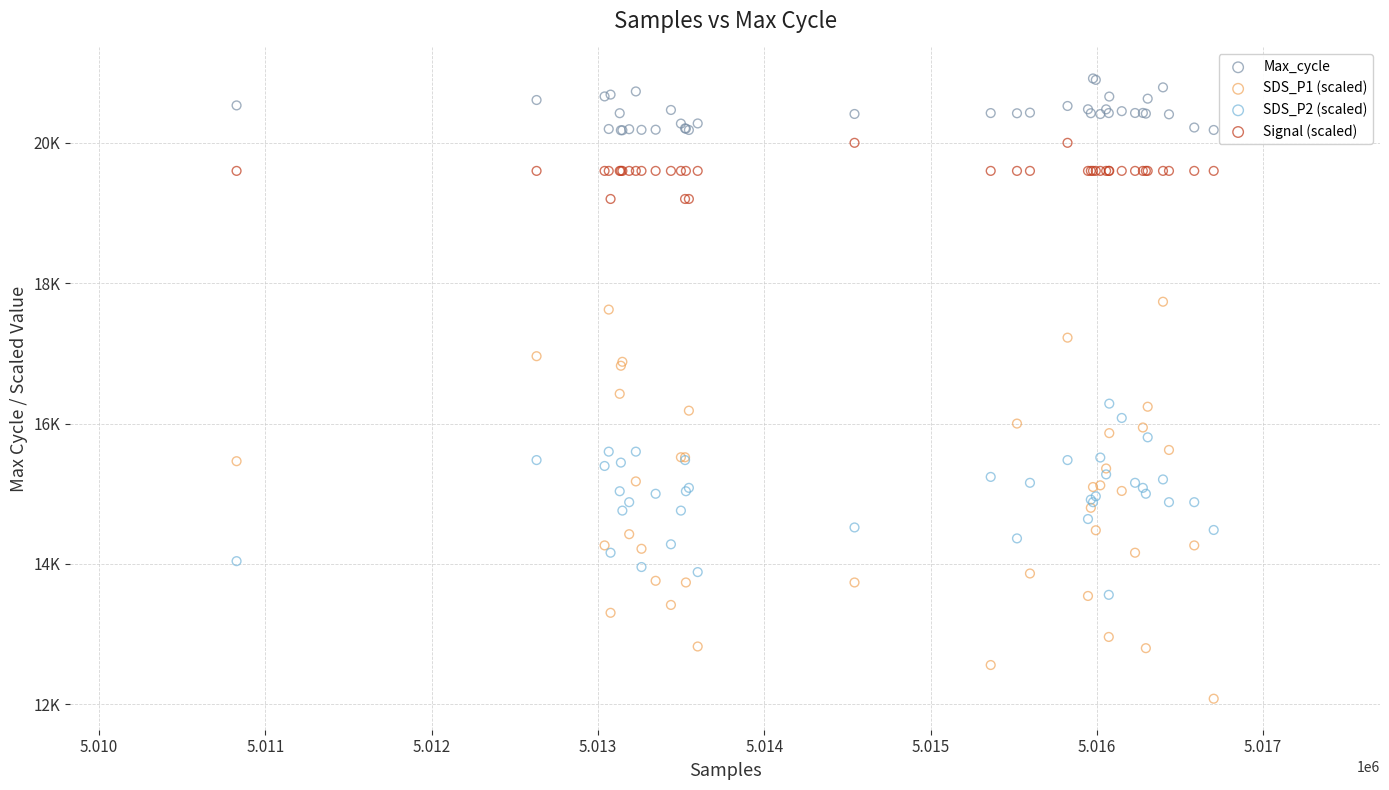

What are all the series names shown in the legend?

Max_cycle, SDS_P1 (scaled), SDS_P2 (scaled), Signal (scaled)